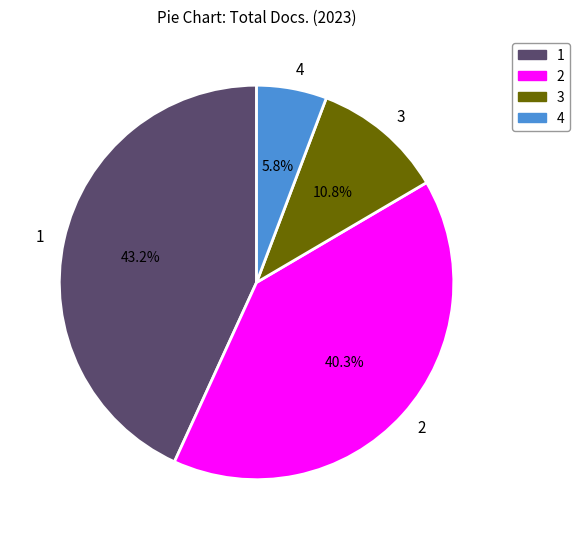

True or false: 1 accounts for 43% of the total.

True